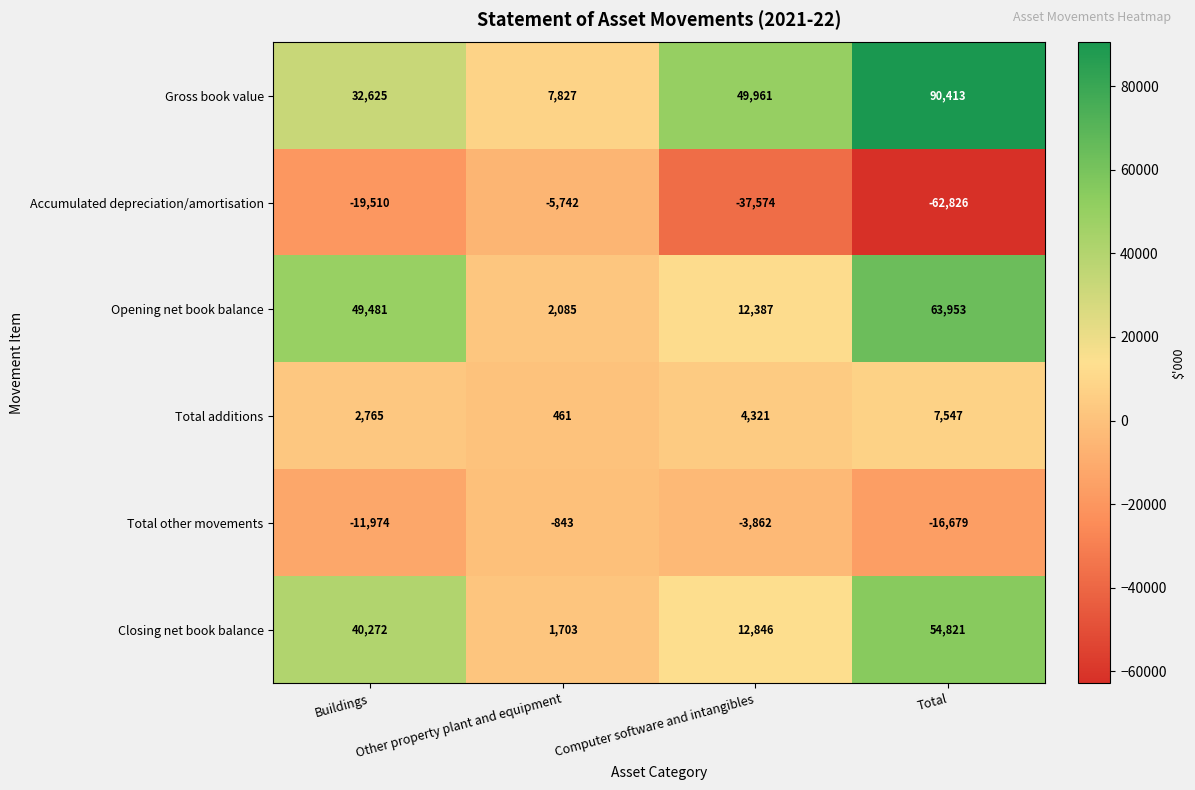

Is it true that Accumulated depreciation/amortisation equals -37574 at Computer software and intangibles?

True